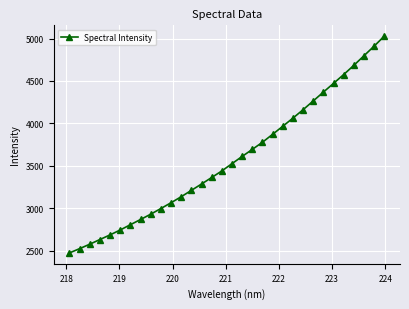

What is the sum of all values?

114509.7